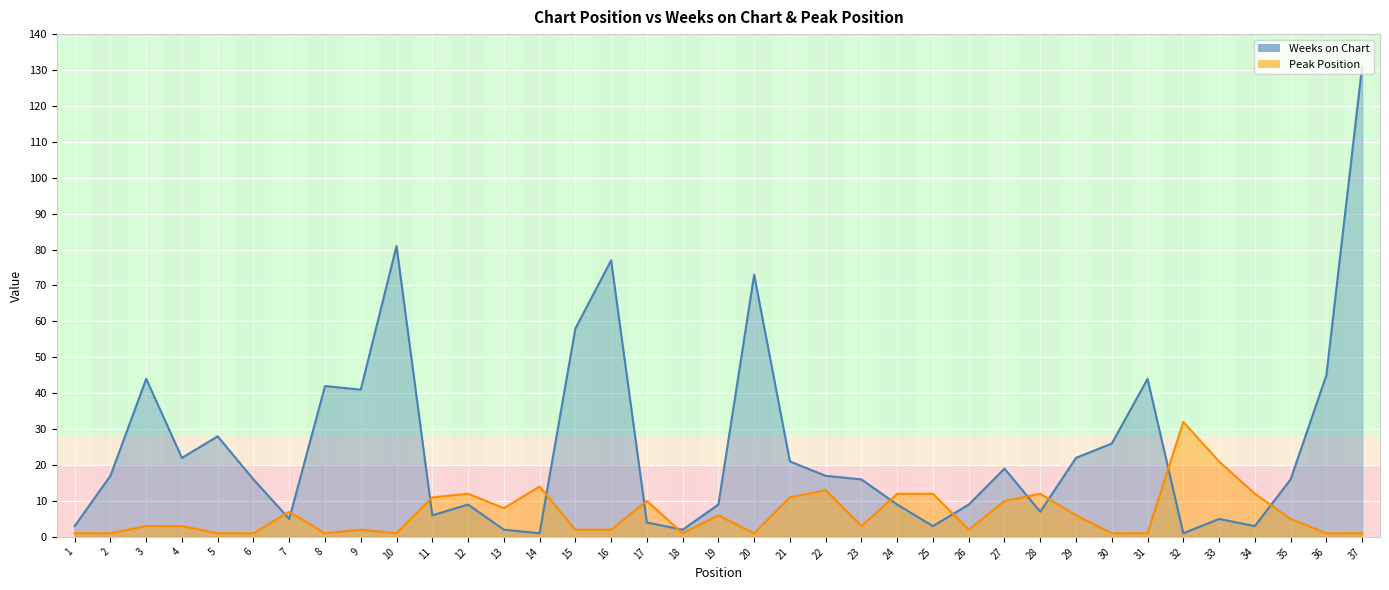

Reading left to right, what are all the values shown in this chart?

Weeks on Chart: 3	17	44	22	28	16	5	42	41	81	6	9	2	1	58	77	4	2	9	73	21	17	16	9	3	9	19	7	22	26	44	1	5	3	16	45	131
Peak Position: 1	1	3	3	1	1	7	1	2	1	11	12	8	14	2	2	10	1	6	1	11	13	3	12	12	2	10	12	6	1	1	32	21	12	5	1	1